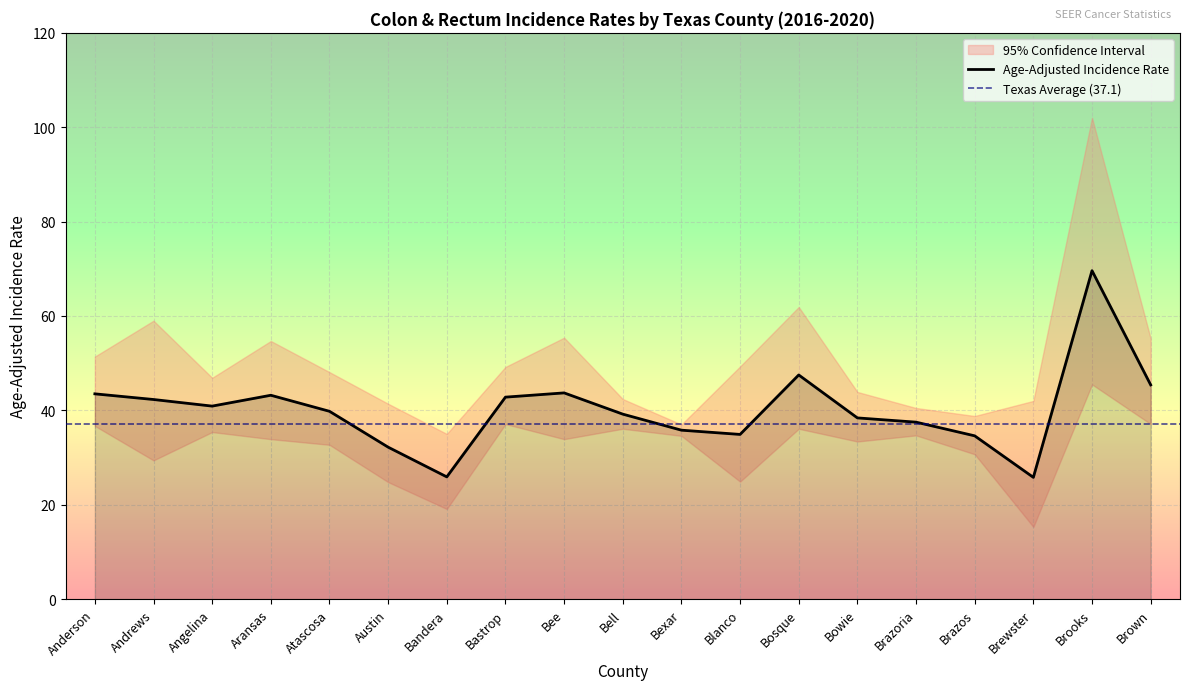

What is the value of the Lower 95% CI point at the 3rd from the left?

35.4